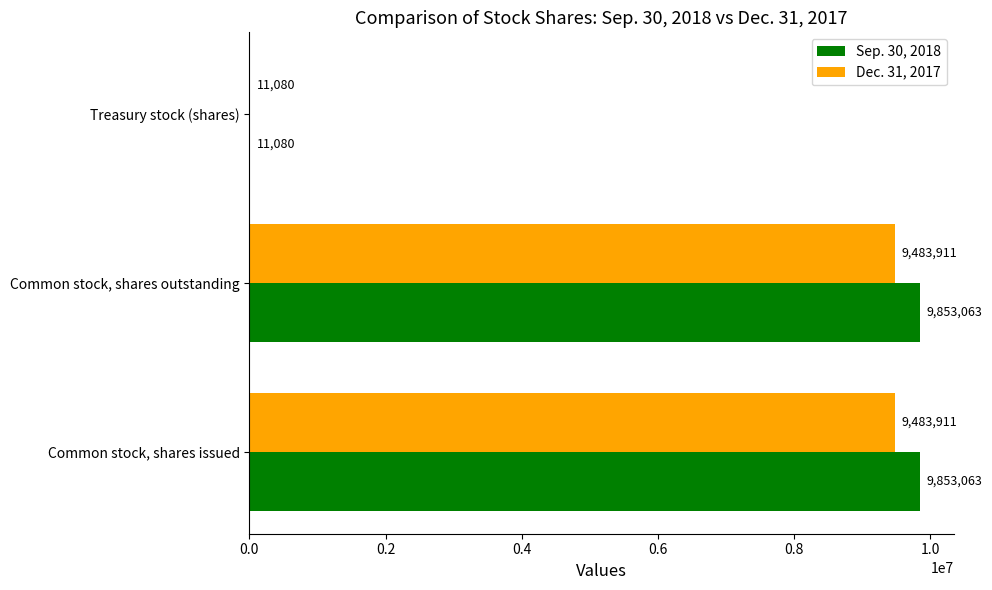

What is the sum of all Sep. 30, 2018 values?

19717206